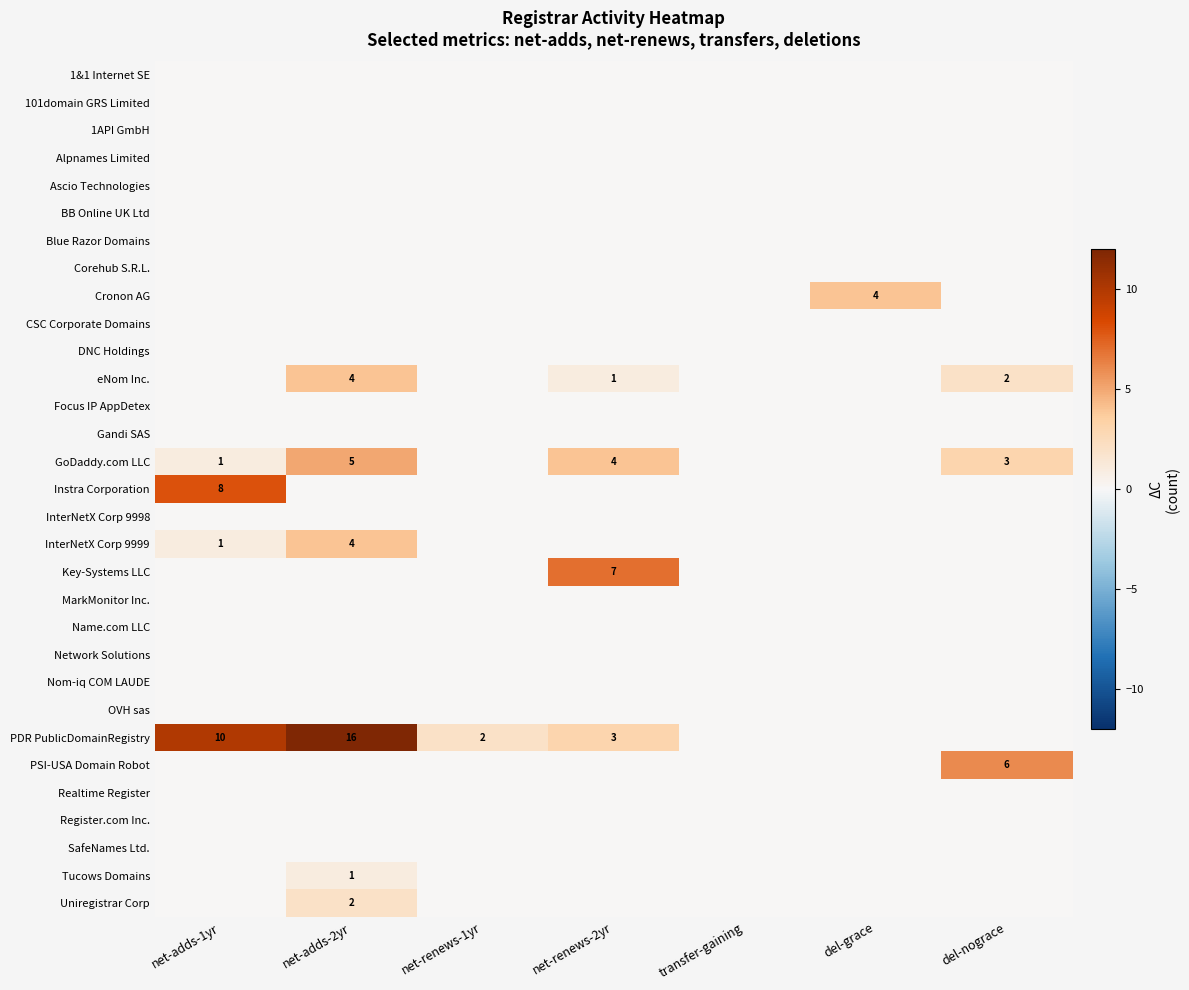

Which category has the lowest value in the Cronon AG series?

net-adds-1yr